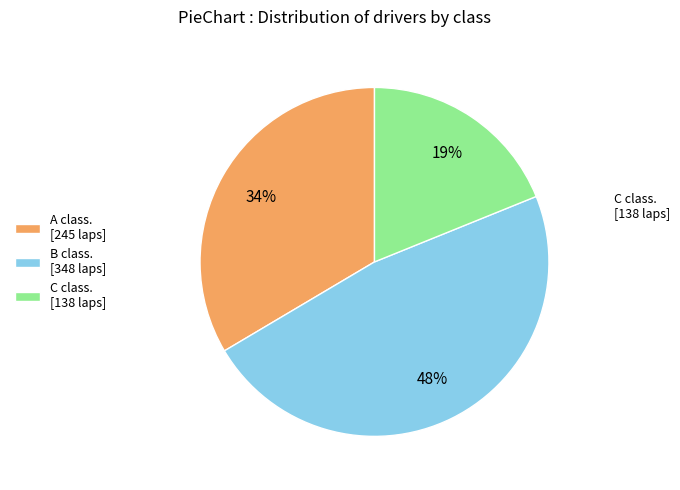

To the nearest percent, what is the average slice percentage?

33%